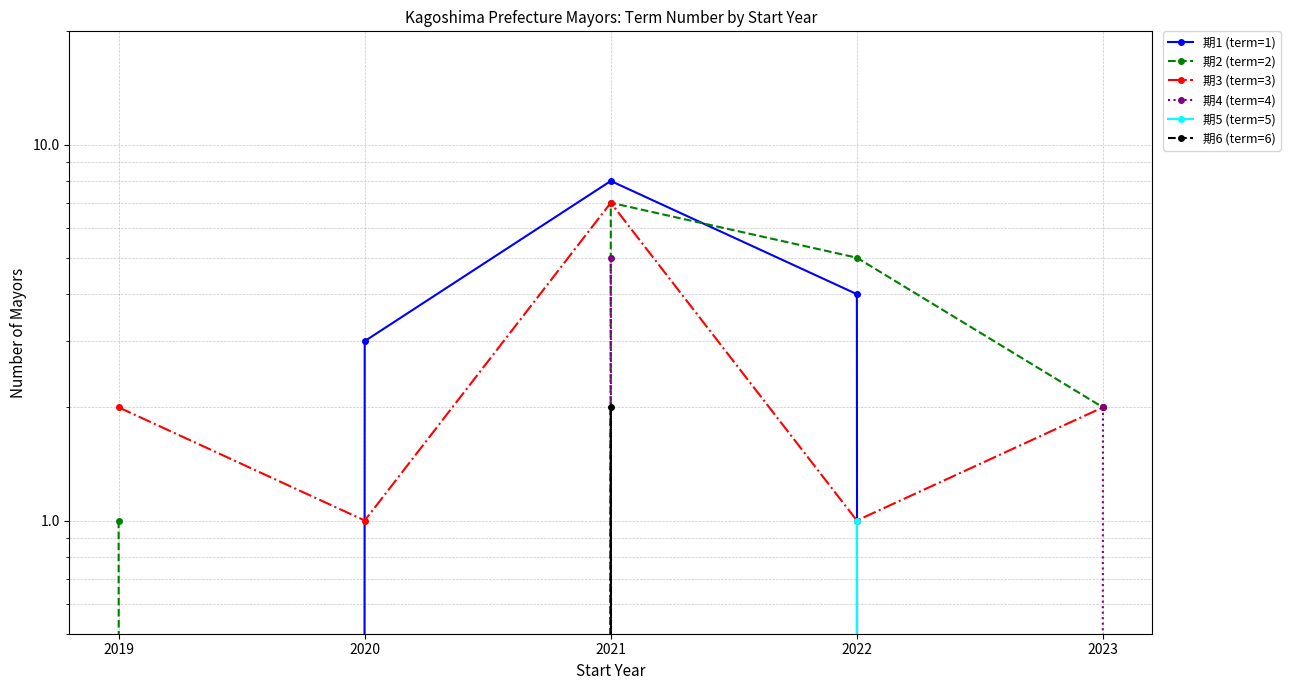

Does the chart have visible grid lines?

Yes